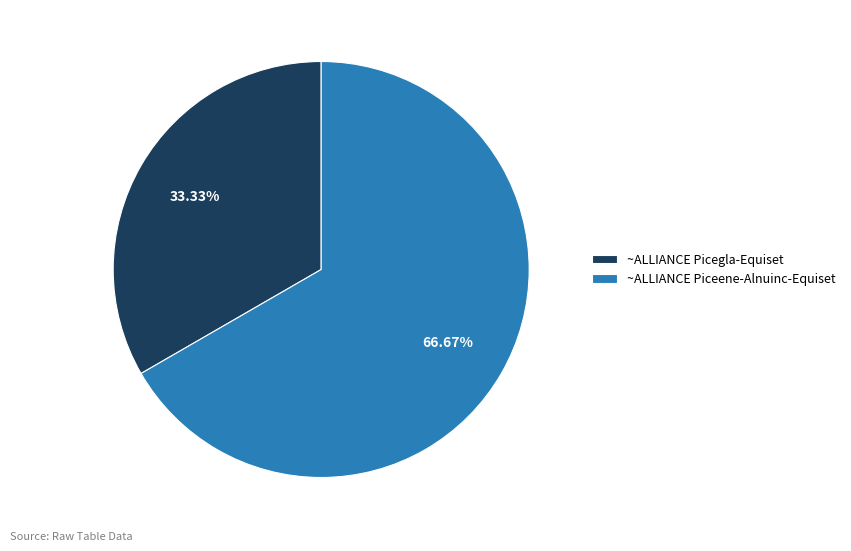

Does ~ALLIANCE Piceene-Alnuinc-Equiset account for over 50% of the chart?

Yes